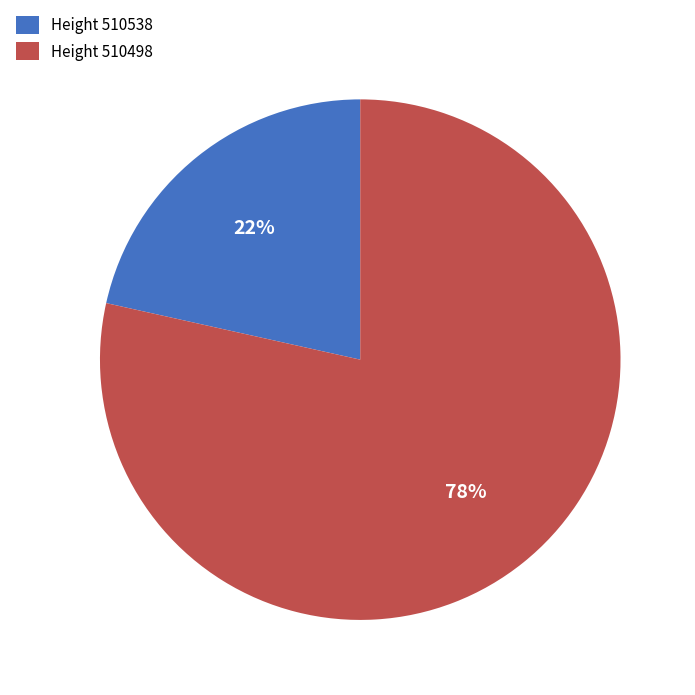

What is the ratio of the value at Height 510538 to the value at Height 510498?

0.3